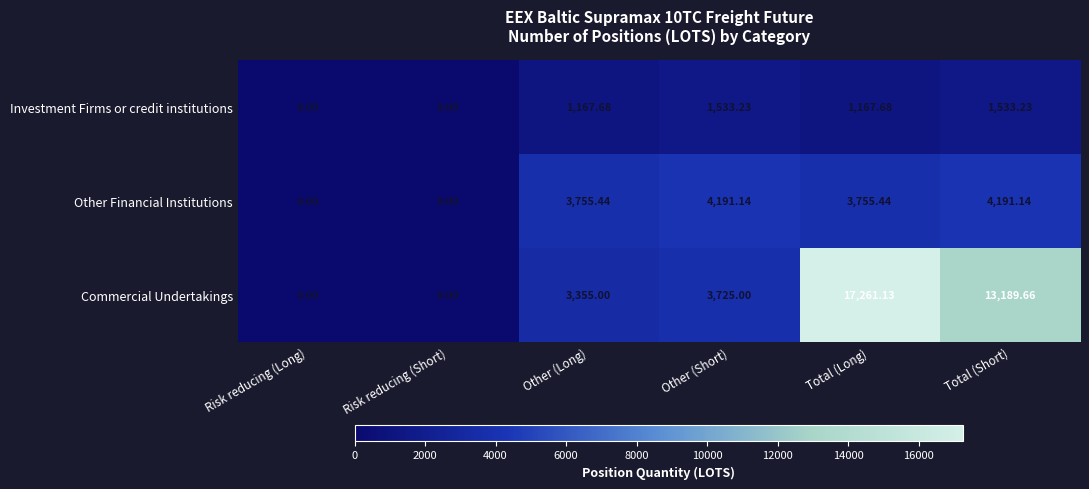

Rank the series by their maximum value, from highest to lowest.

Commercial Undertakings, Other Financial Institutions, Investment Firms or credit institutions